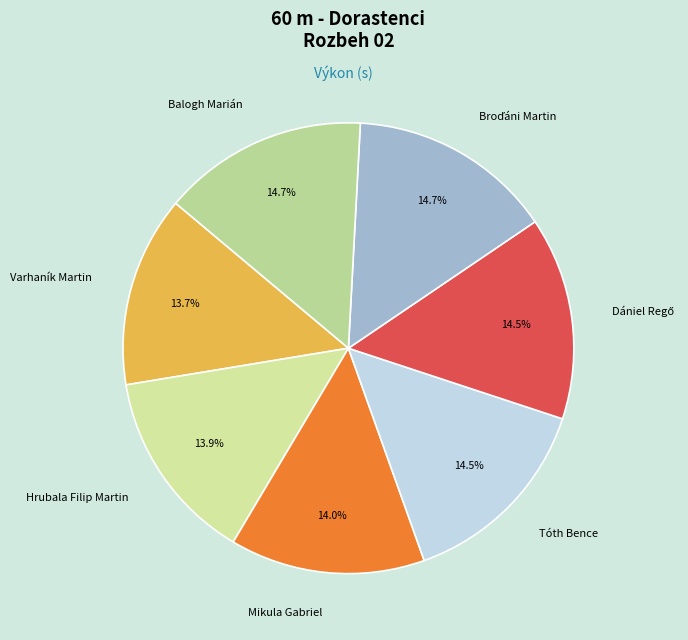

Count the number of slices in the pie.

7